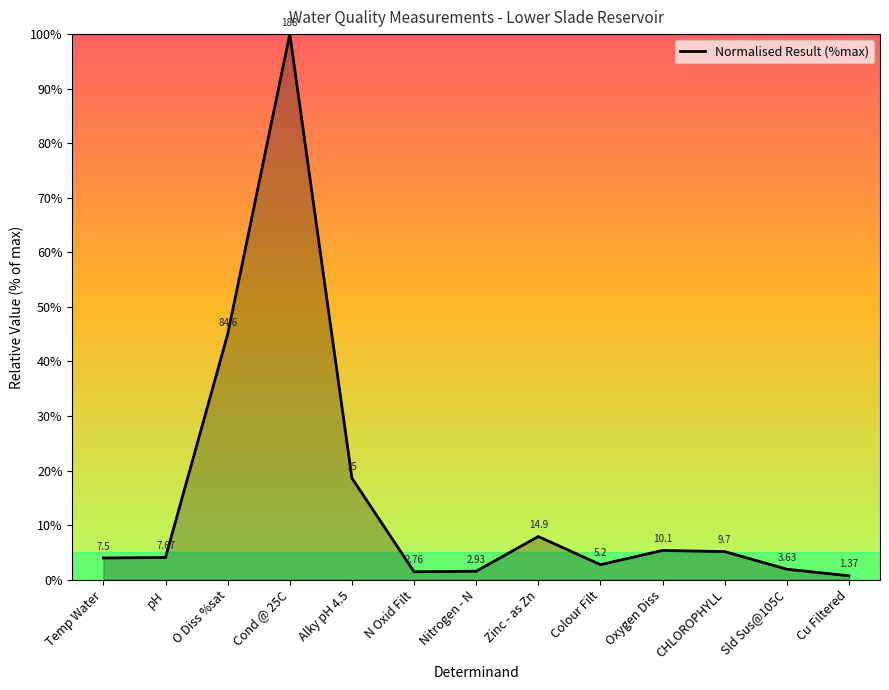

At which category does the chart reach its minimum across all series?

Cu Filtered